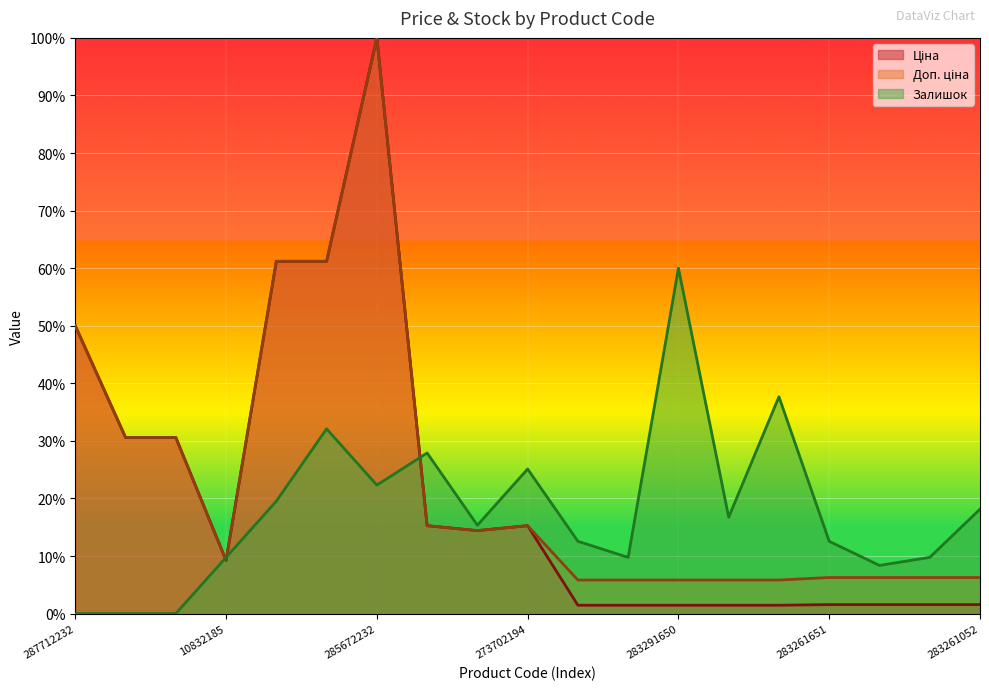

What is the total value across all series at 283261055?

17.6